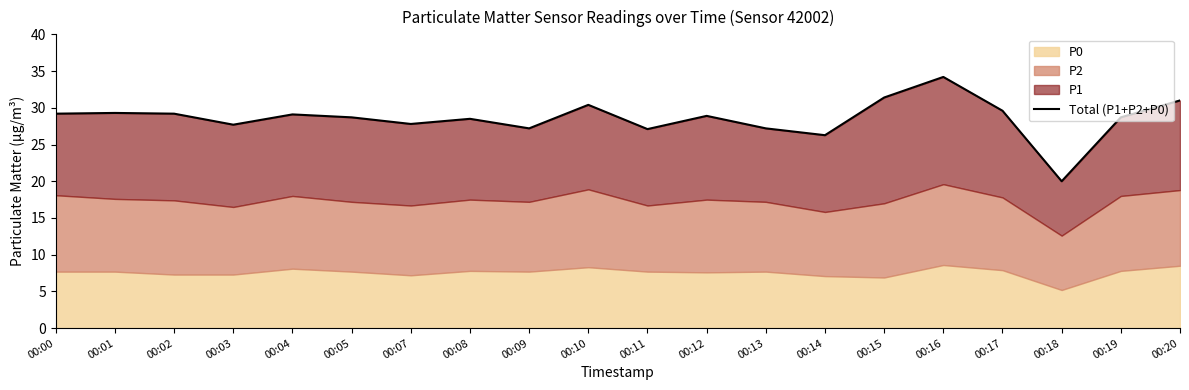

How many interior local valleys (lower than both neighbors) does the data have?

6